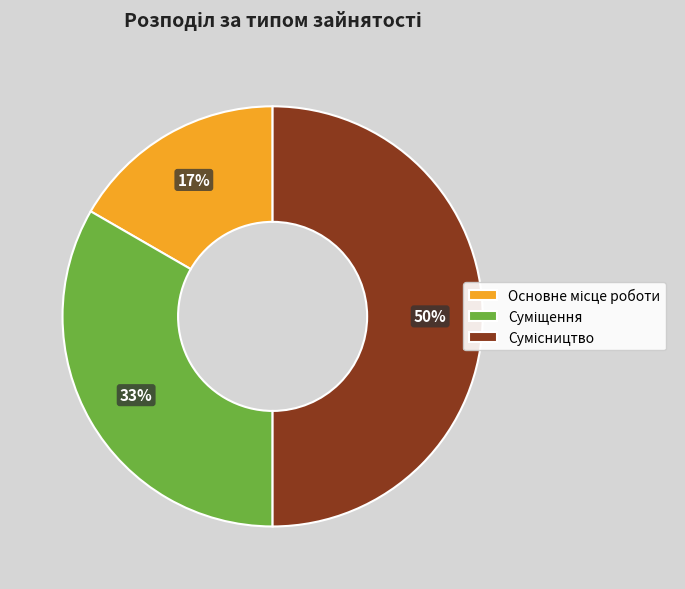

Is the sum of Основне місце роботи and Сумісництво greater than half?

Yes